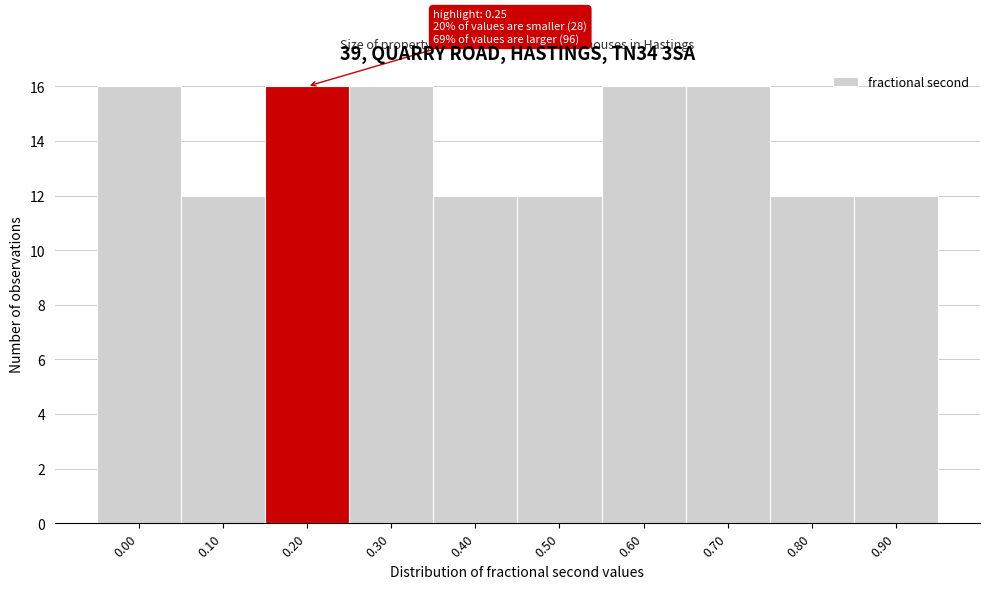

Reading left to right, extract all data points from this chart.

16	12	16	16	12	12	16	16	12	12